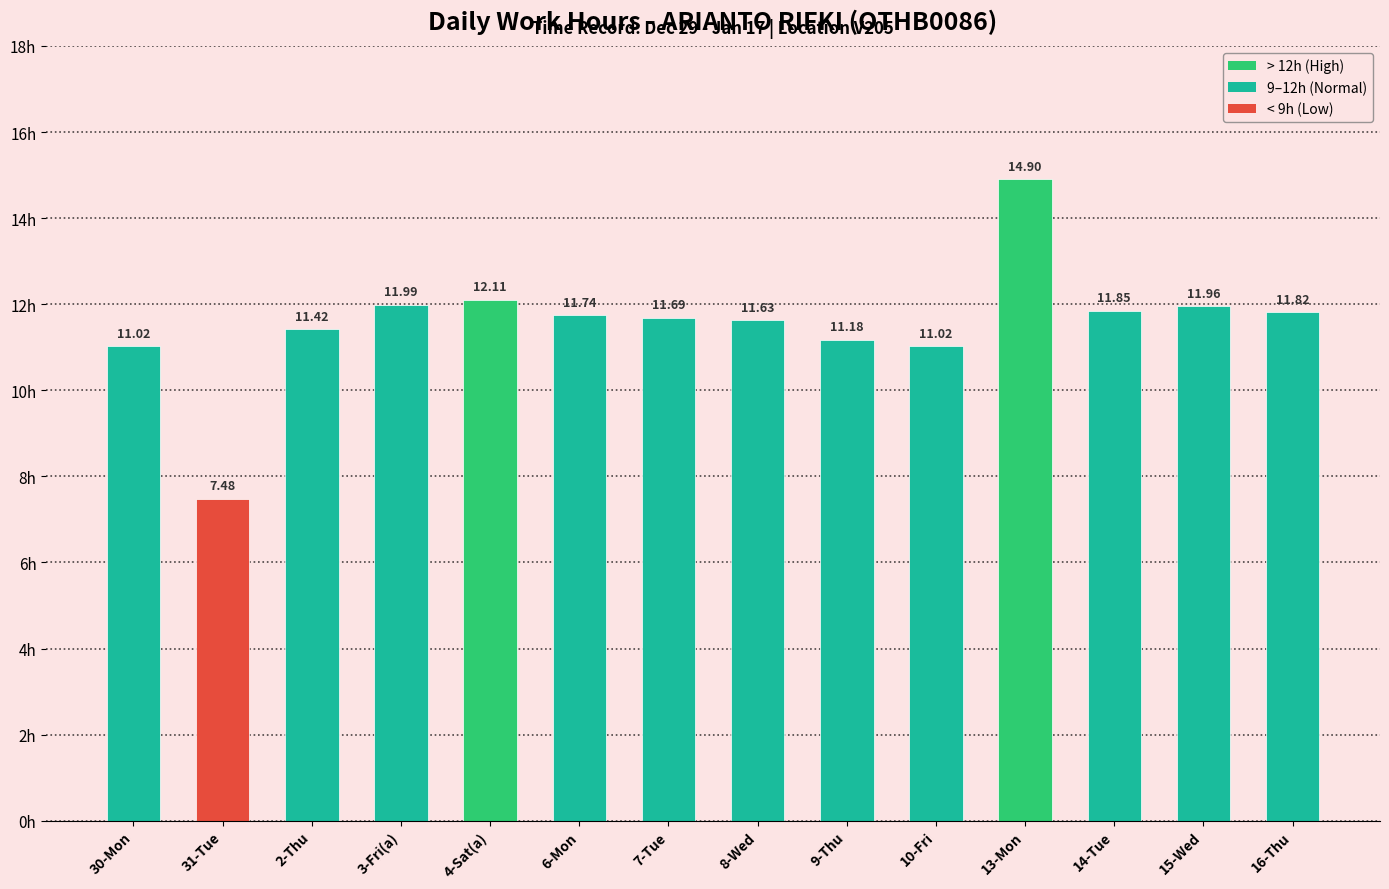

What is the difference between the values at 7-Tue and 15-Wed?

0.3